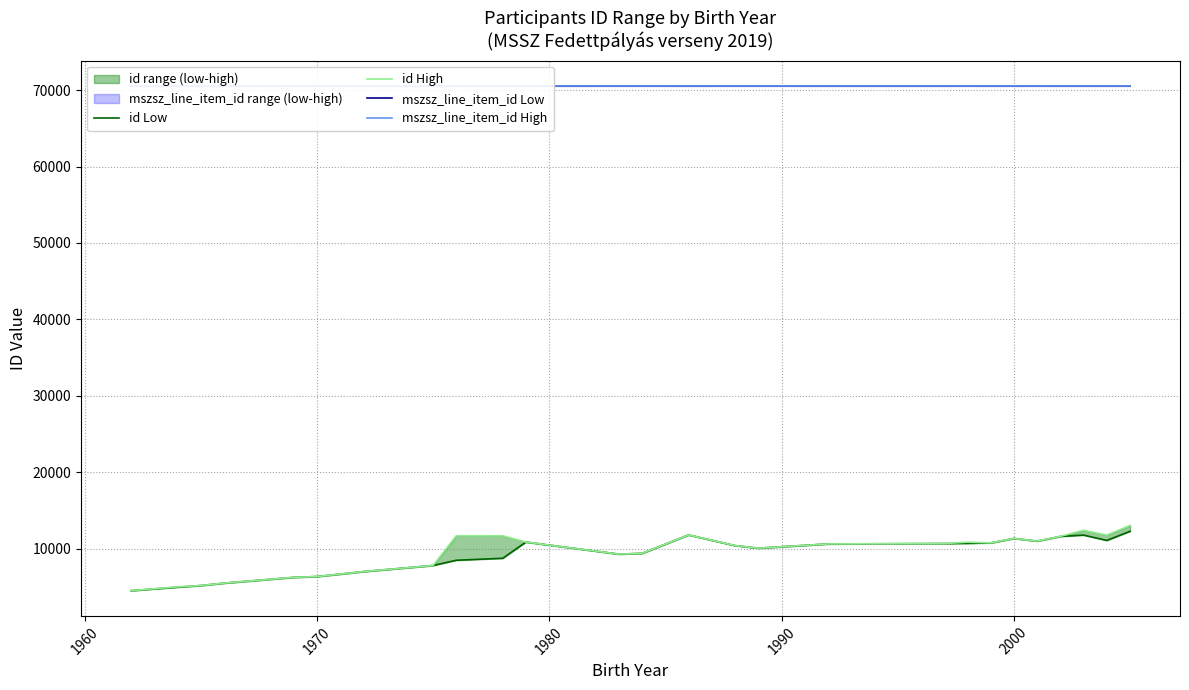

What is the average value of the id High series?

9389